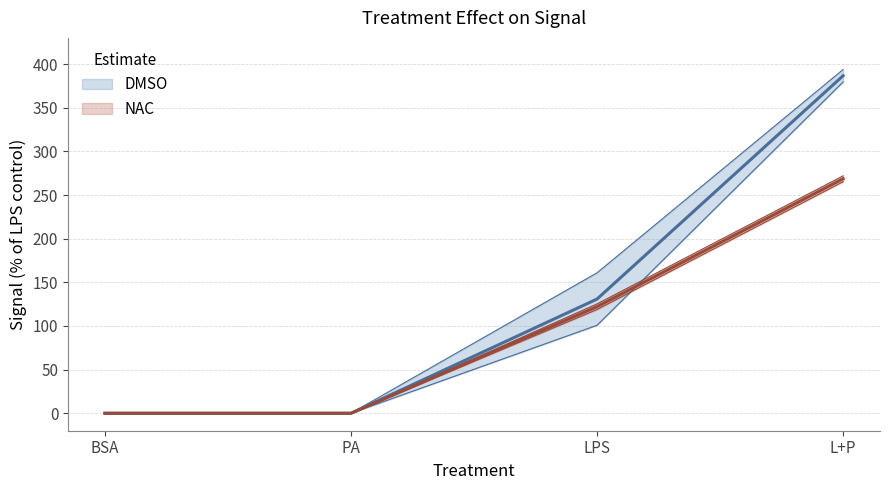

What is the sum of all NAC_mean values?

390.7